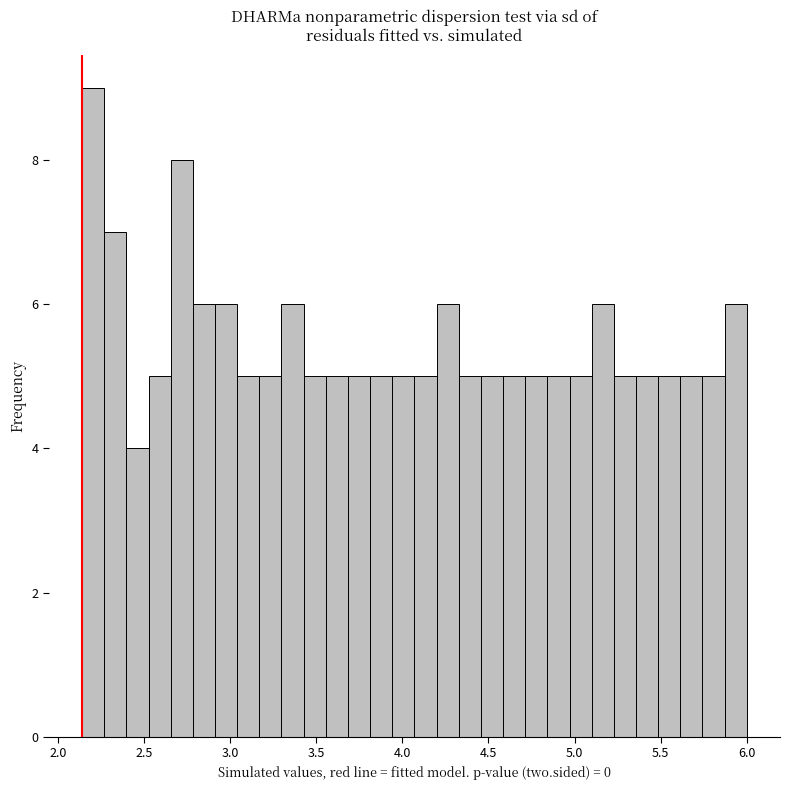

Around what value on the x-axis is the tallest bar? Give the approximate position of its centre, as read against the axis.

2.20